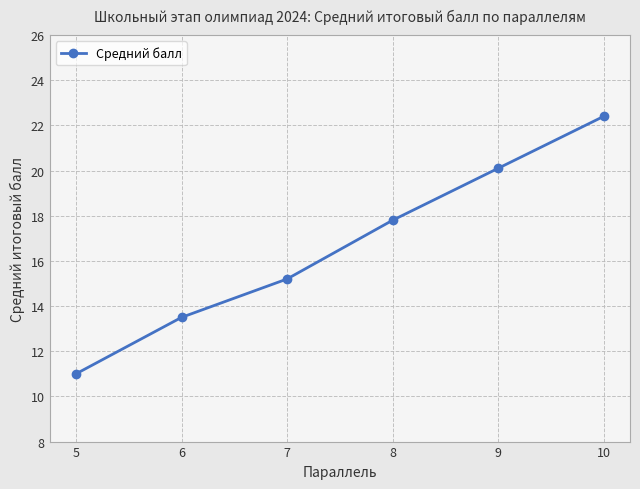

At which category does the chart reach its minimum across all series?

5